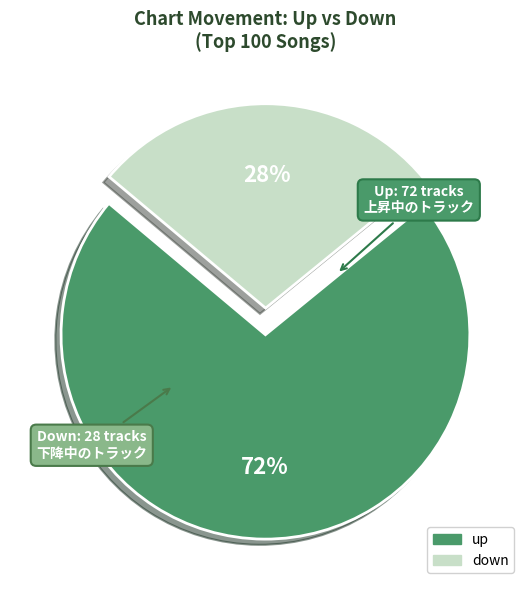

Does any single category account for the majority?

Yes